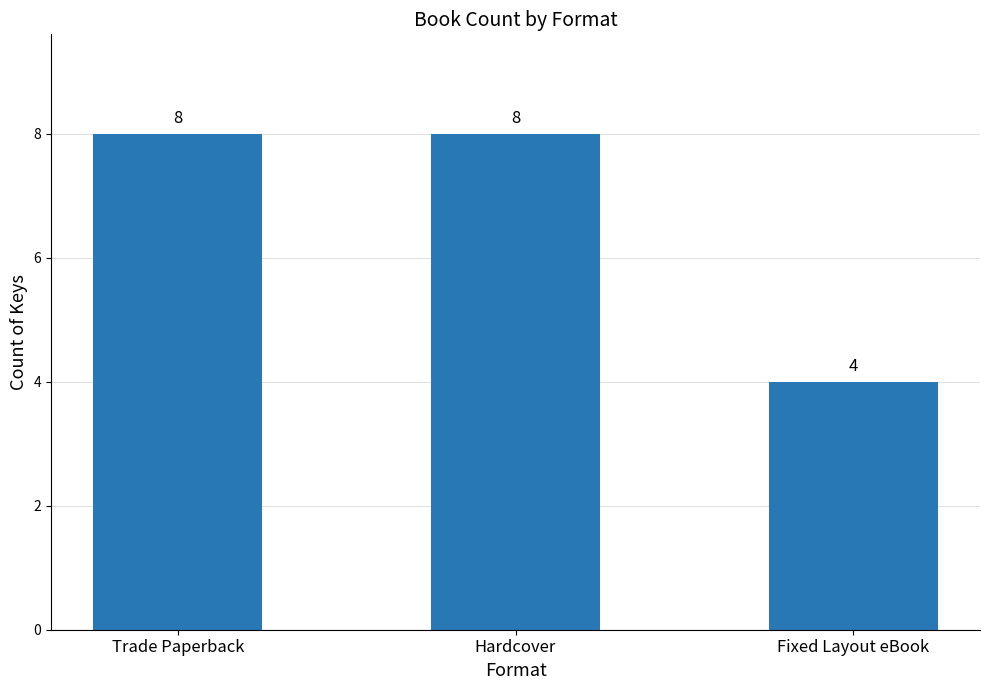

How many data points does each series have?

3